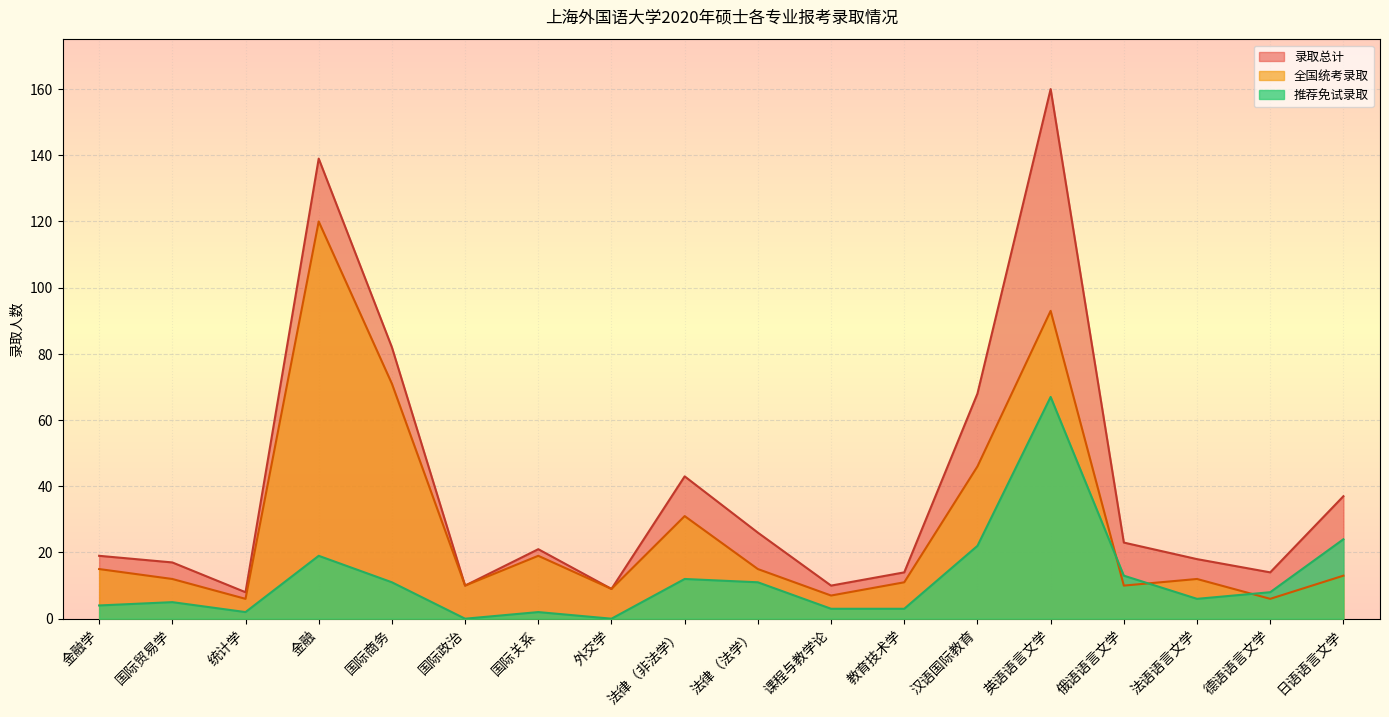

Reading left to right, what are all the values shown in this chart?

全国统考录取: 金融学=15	国际贸易学=12	统计学=6	金融=120	国际商务=71	国际政治=10	国际关系=19	外交学=9	法律（非法学）=31	法律（法学）=15	课程与教学论=7	教育技术学=11	汉语国际教育=46	英语语言文学=93	俄语语言文学=10	法语语言文学=12	德语语言文学=6	日语语言文学=13
推荐免试录取: 金融学=4	国际贸易学=5	统计学=2	金融=19	国际商务=11	国际政治=0	国际关系=2	外交学=0	法律（非法学）=12	法律（法学）=11	课程与教学论=3	教育技术学=3	汉语国际教育=22	英语语言文学=67	俄语语言文学=13	法语语言文学=6	德语语言文学=8	日语语言文学=24
录取总计: 金融学=19	国际贸易学=17	统计学=8	金融=139	国际商务=82	国际政治=10	国际关系=21	外交学=9	法律（非法学）=43	法律（法学）=26	课程与教学论=10	教育技术学=14	汉语国际教育=68	英语语言文学=160	俄语语言文学=23	法语语言文学=18	德语语言文学=14	日语语言文学=37